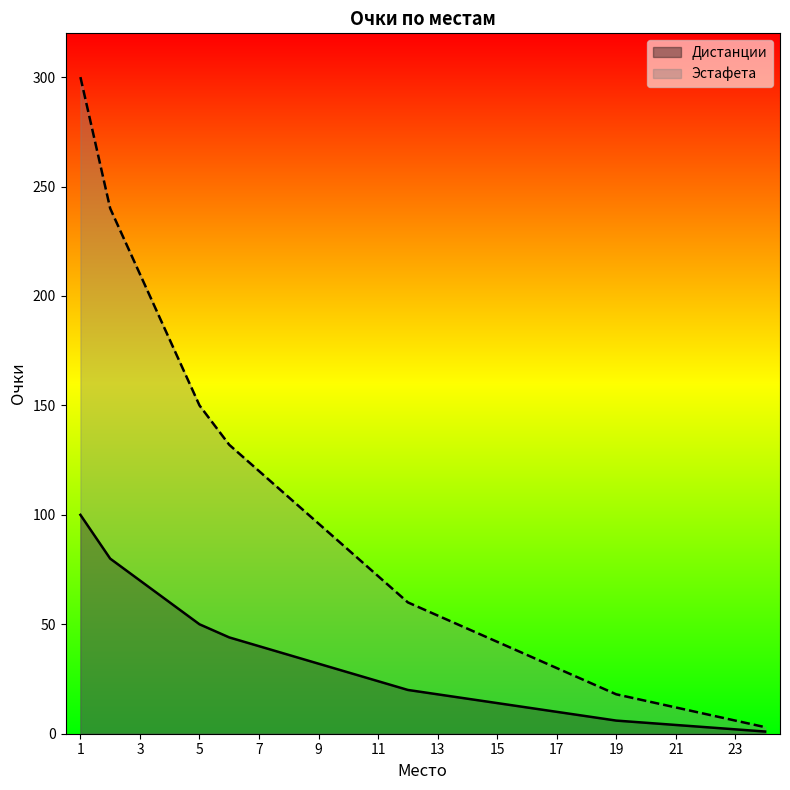

Reading left to right, what are all the values shown in this chart?

Дистанции: 1=100	2=80	3=70	4=60	5=50	6=44	7=40	8=36	9=32	10=28	11=24	12=20	13=18	14=16	15=14	16=12	17=10	18=8	19=6	20=5	21=4	22=3	23=2	24=1
Эстафета: 1=300	2=240	3=210	4=180	5=150	6=132	7=120	8=108	9=96	10=84	11=72	12=60	13=54	14=48	15=42	16=36	17=30	18=24	19=18	20=15	21=12	22=9	23=6	24=3